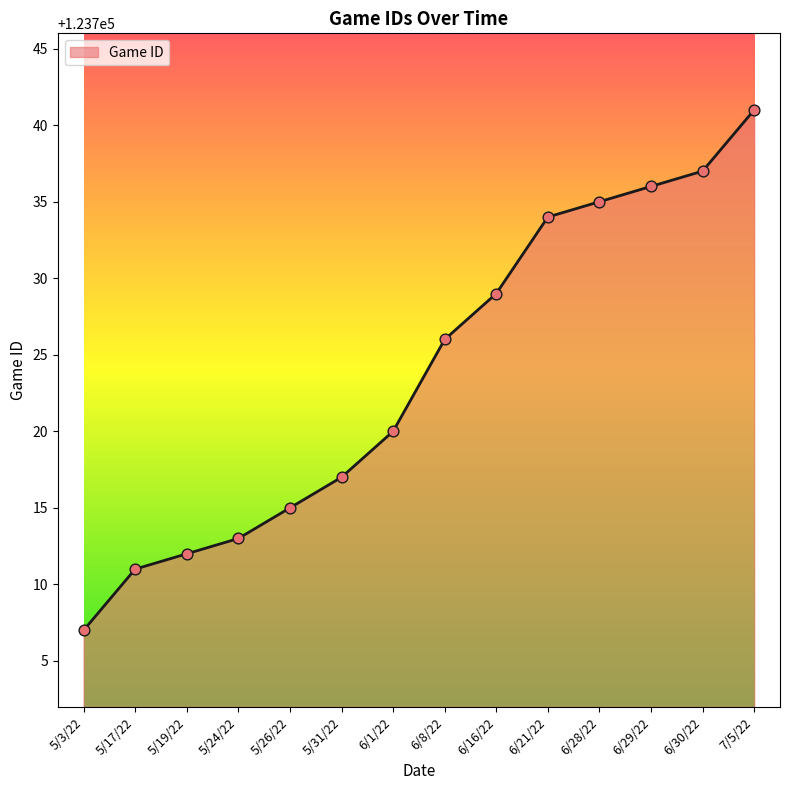

Approximately how many times larger is the value at 5/31/22 compared to 5/17/22?

1.0